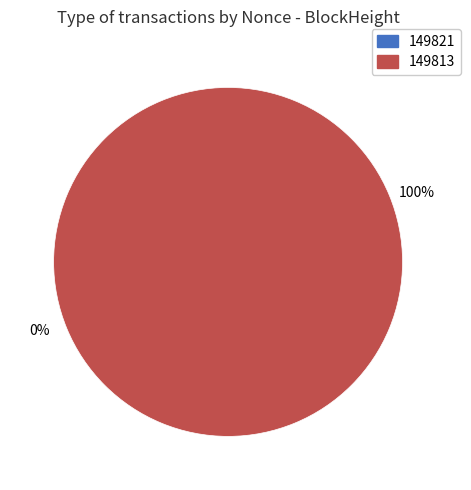

To the nearest percent, what is the difference between the 149821 and 149813 slice percentages?

100%